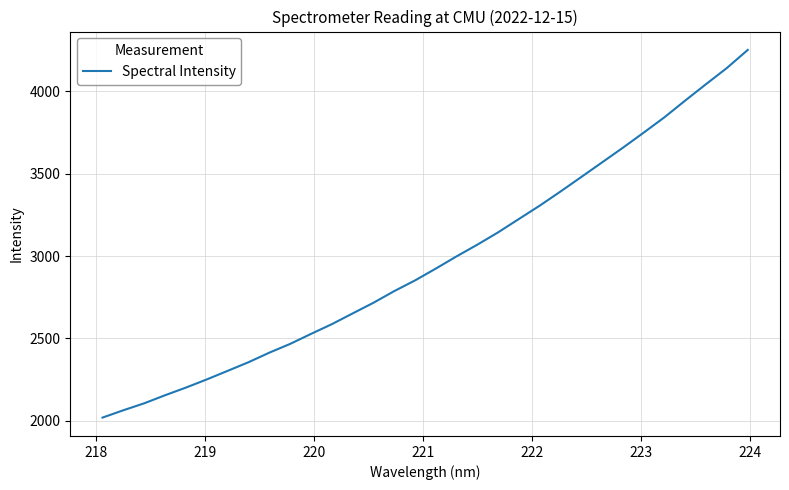

What is the difference between the maximum and minimum values?

2232.7